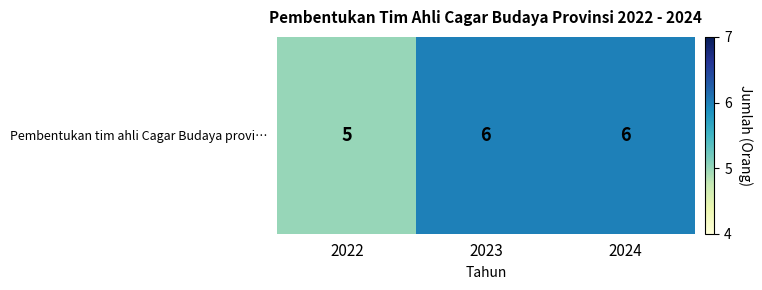

List the labels in order of value, smallest first.

2022, 2023, 2024